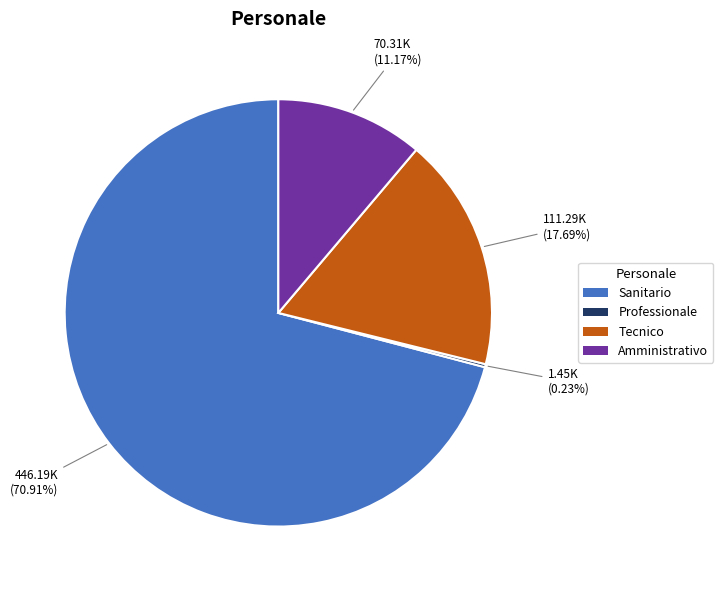

Which has a higher value, Tecnico or Sanitario?

Sanitario